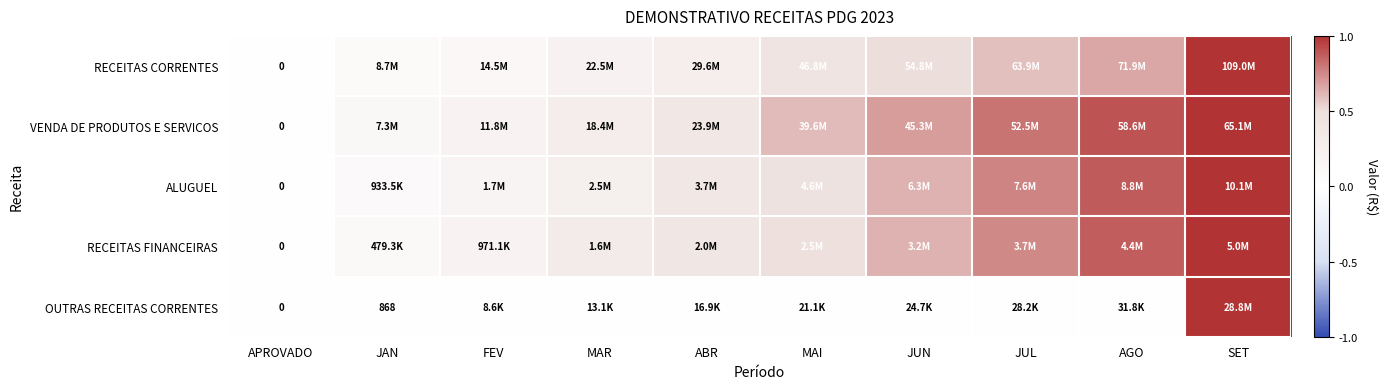

How many values in the ALUGUEL series exceed 0?

9